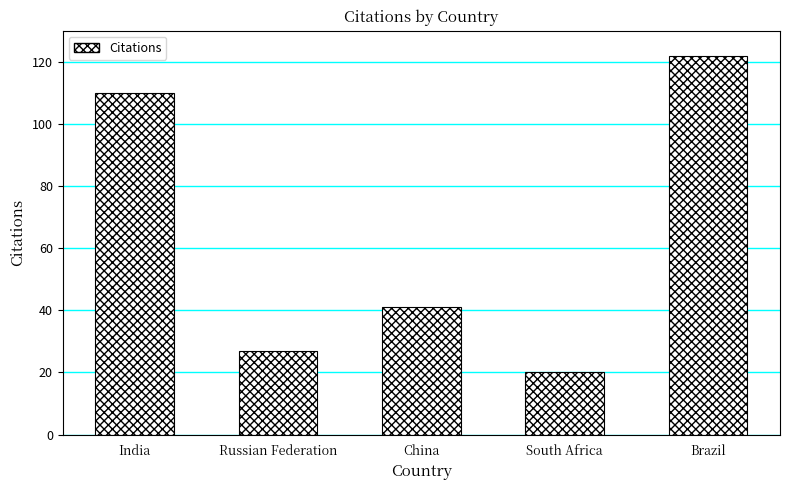

Reading left to right, transcribe all the data shown in this chart.

India=110	Russian Federation=27	China=41	South Africa=20	Brazil=122